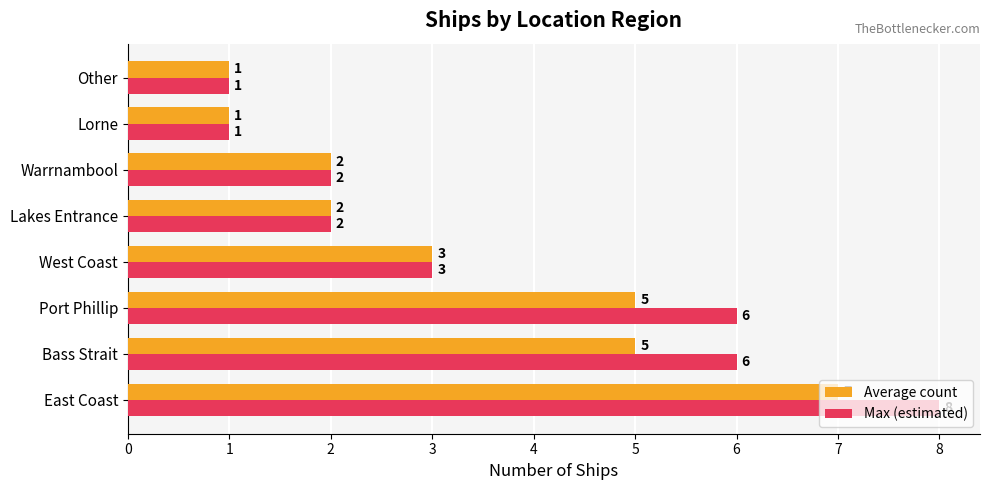

How many categories are shown in the chart?

8